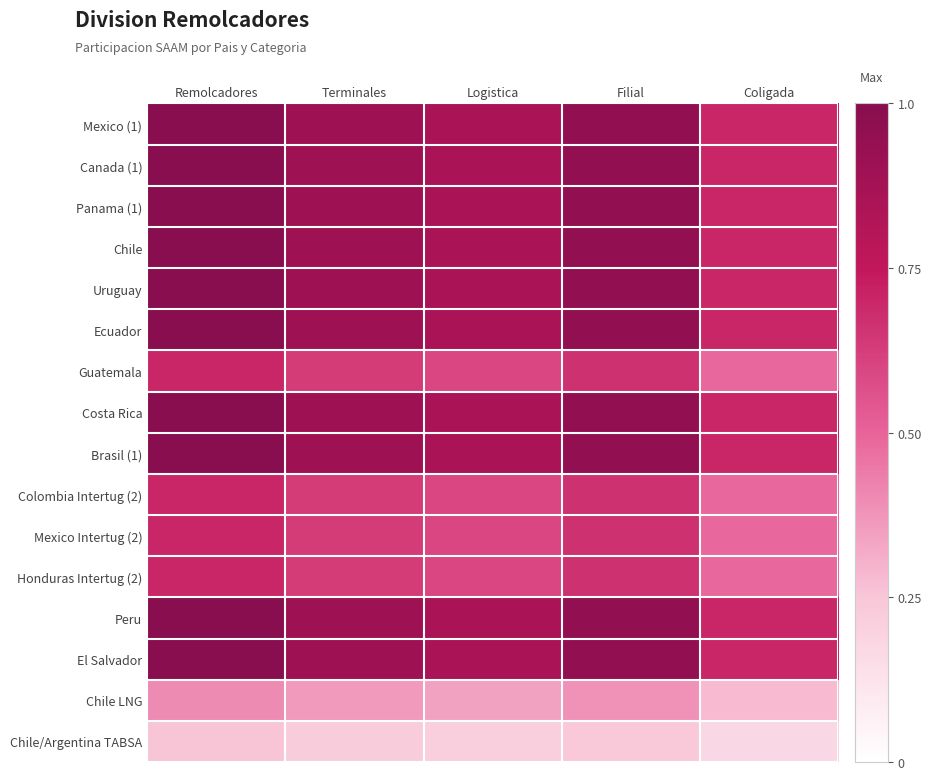

At which category is the sum across all series the highest?

Remolcadores